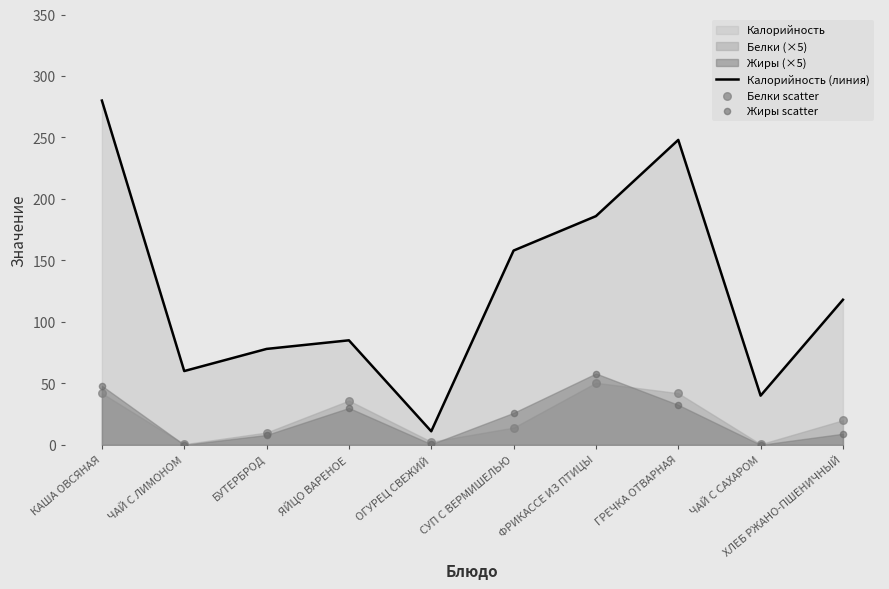

Which series reaches the maximum Y coordinate?

Калорийность (линия)